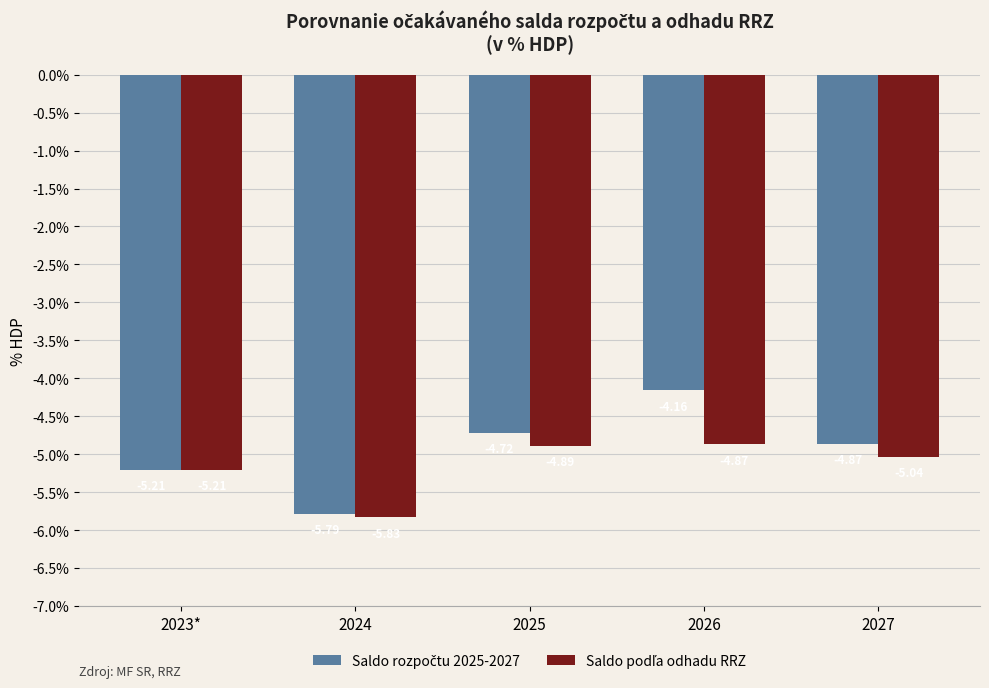

What is the difference between the highest and lowest values at 2026?

0.7